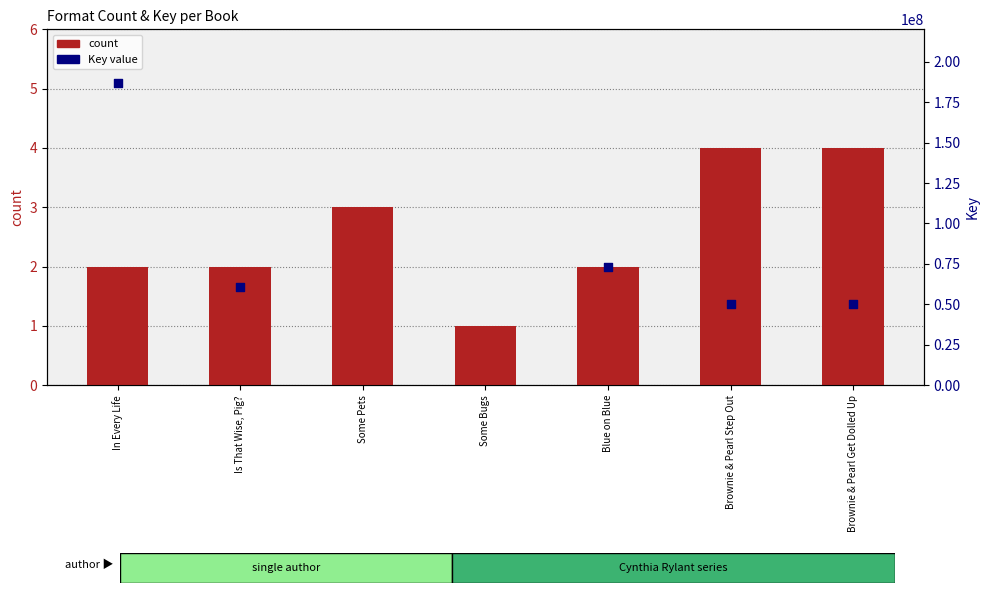

Which series has the largest total across all categories?

Key (ISBN Key)